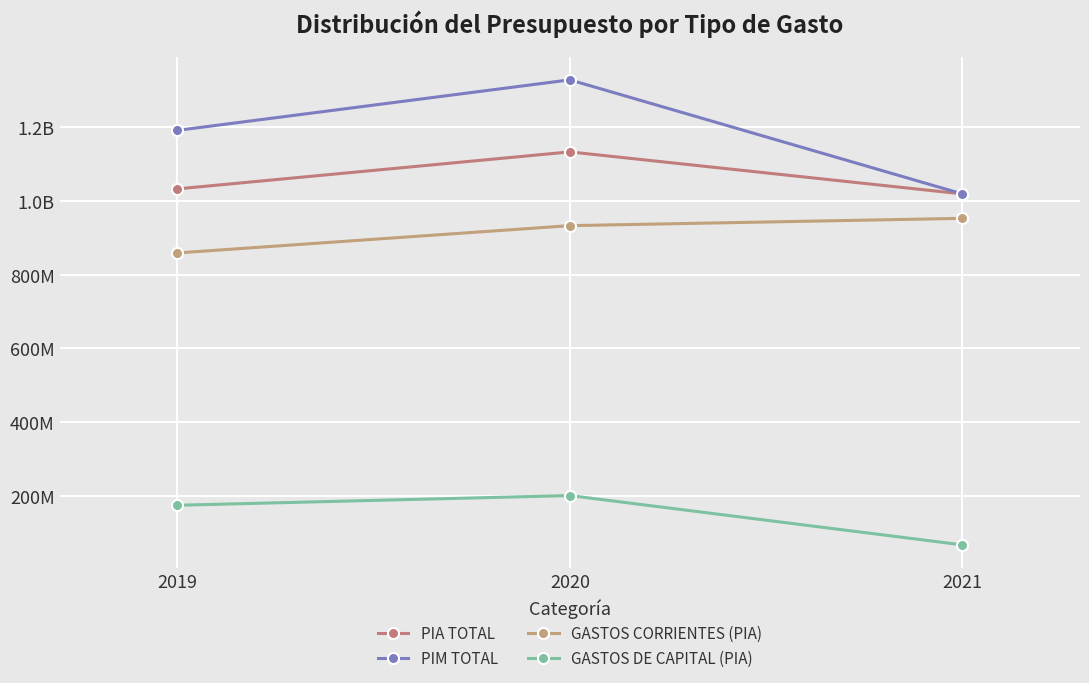

What is the average value of the PIM TOTAL series?

1179847949